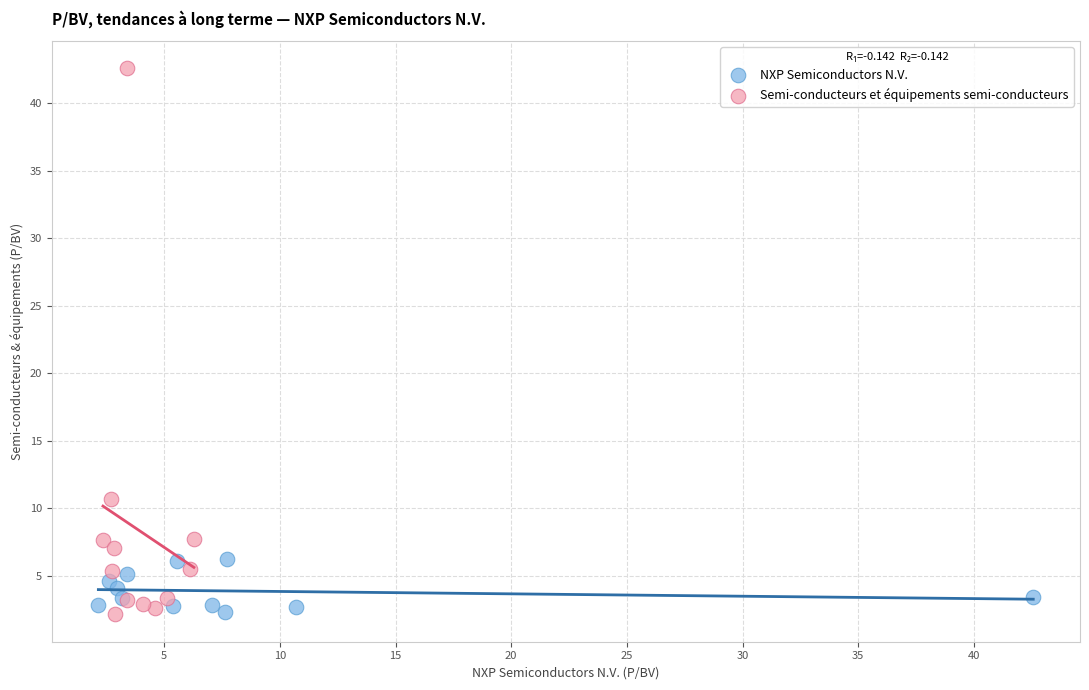

Which series has the largest Y range (max minus min)?

Semi-conducteurs et équipements semi-conducteurs